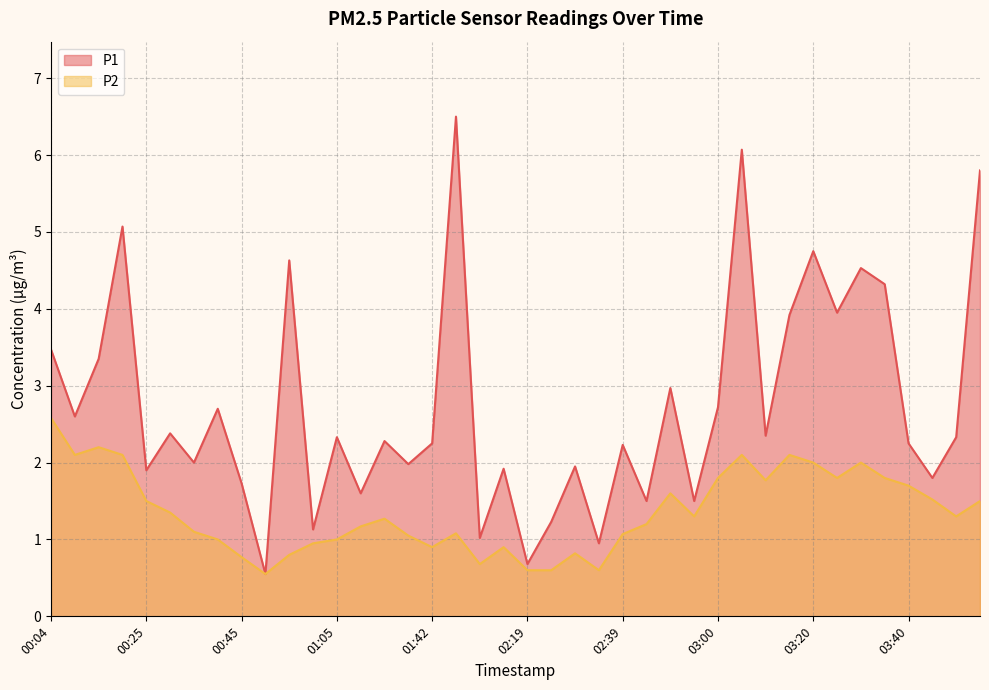

What is the total value across all series at 01:47?

7.6